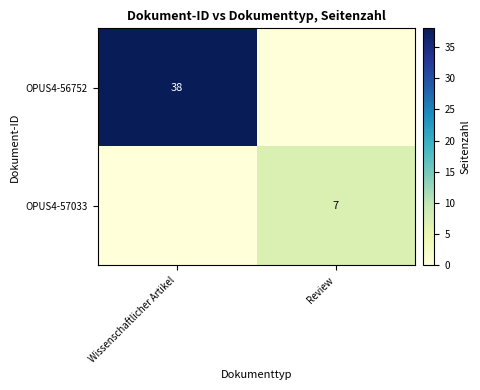

Is the value of OPUS4-57033 at Review greater than the value of OPUS4-56752 at Wissenschaftlicher Artikel?

No